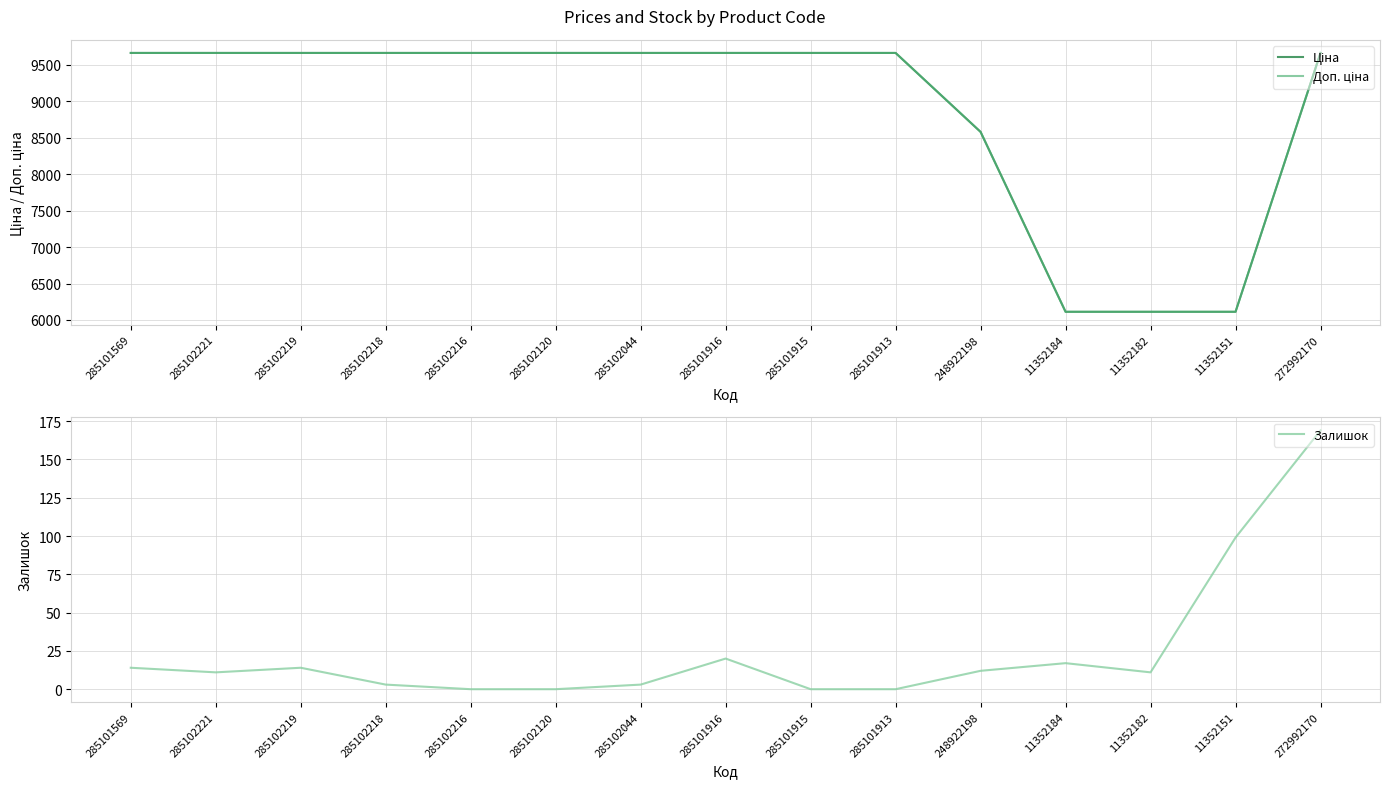

Does the chart display data point markers on the line(s)?

No